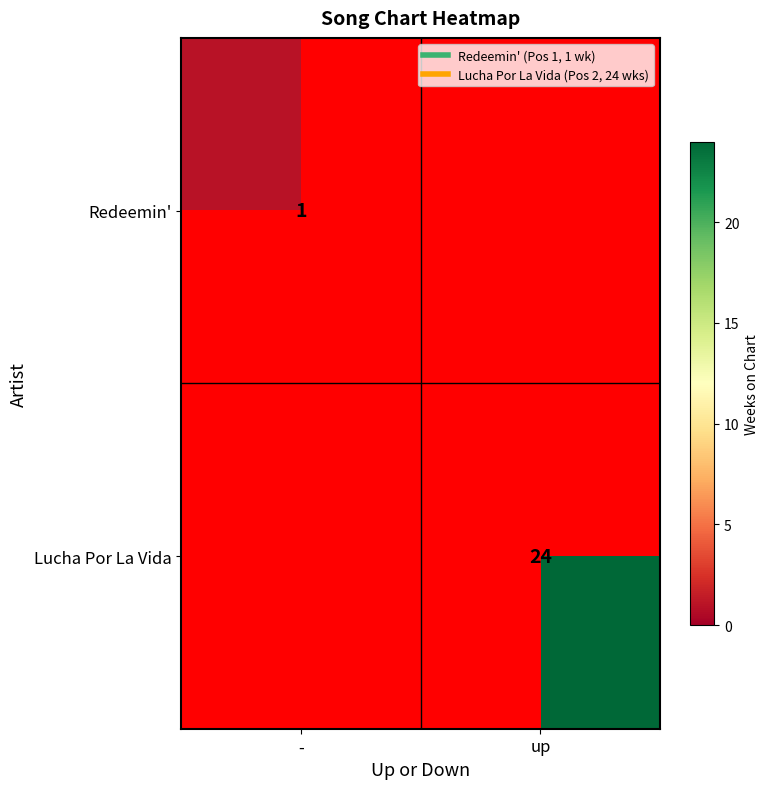

What is the average value of the Lucha Por La Vida series?

12